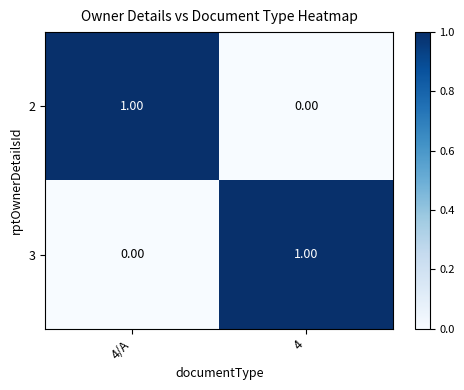

List the labels in order of 2 value, largest first.

4/A, 4